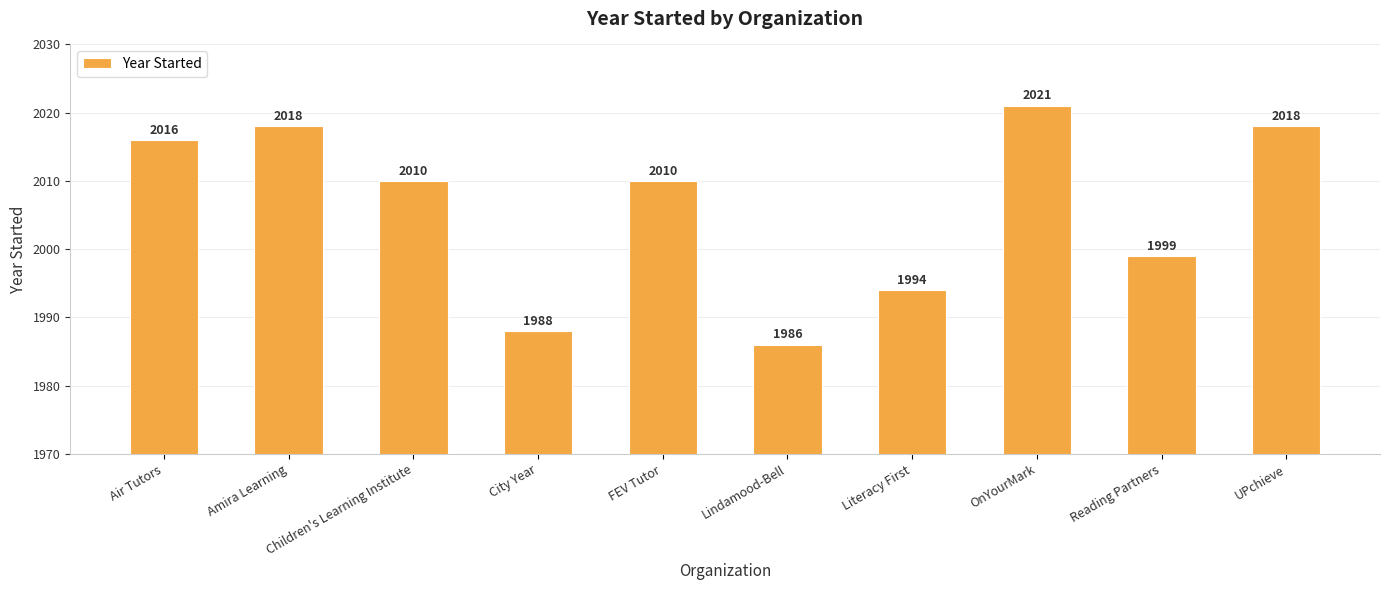

What is the greatest value displayed?

2021